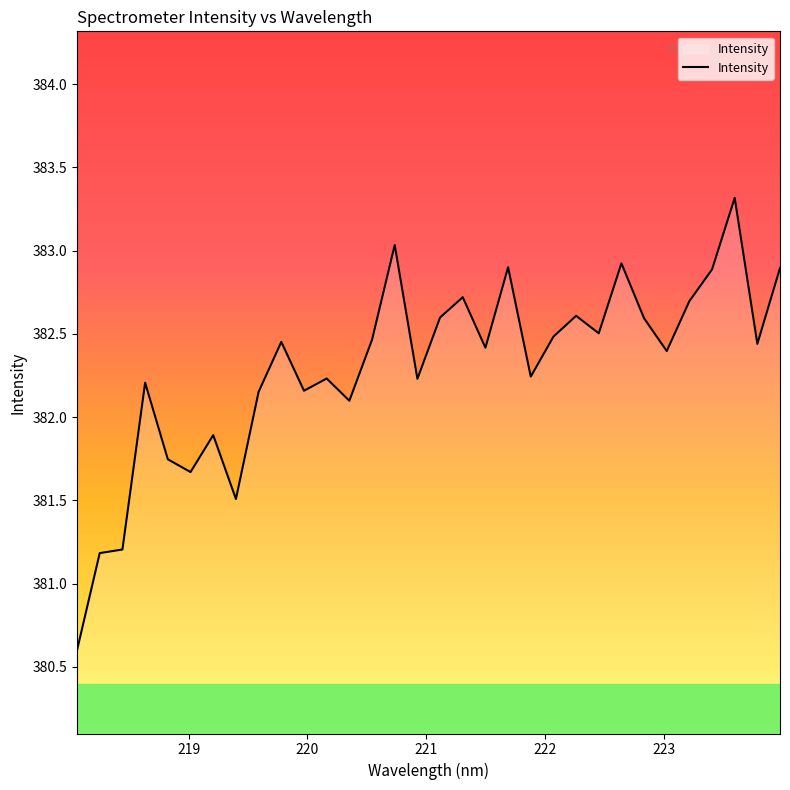

What is the maximum value shown in the chart?

383.3